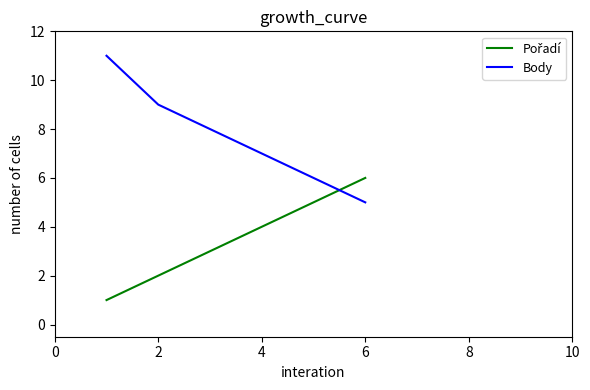

Which series has the largest total across all categories?

Body